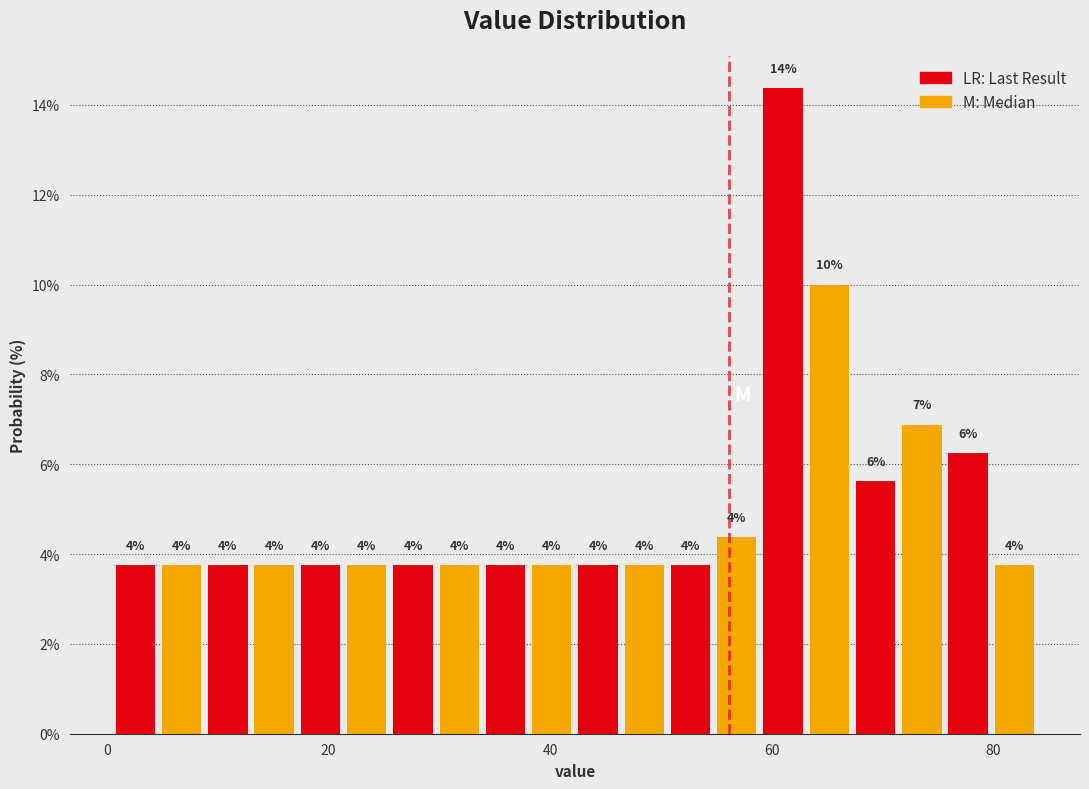

Read against the x-axis, roughly where is the centre of the tallest bar?

62